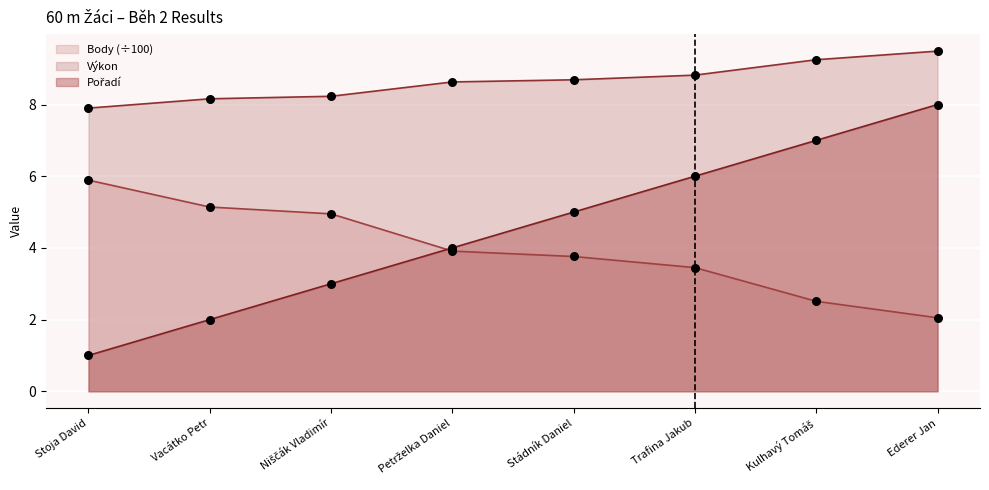

What is the total value across all series at Trafina Jakub?

18.3